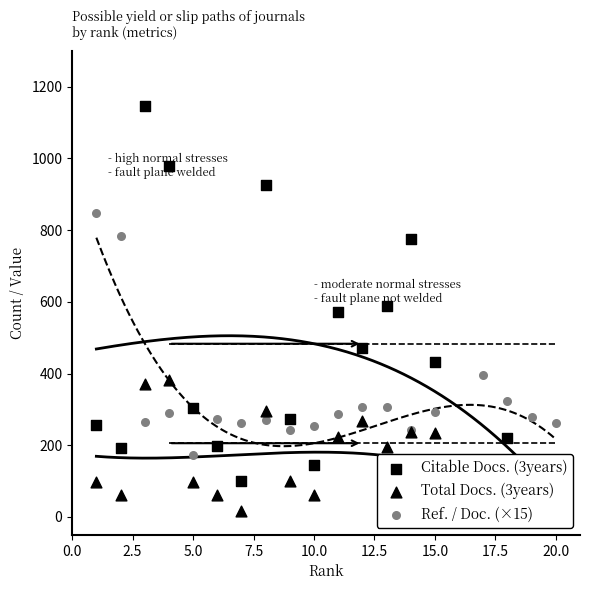

At how many categories does at least one series exceed 421?

10